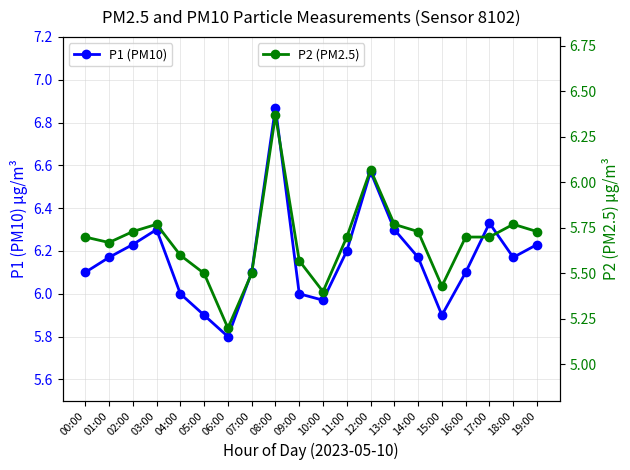

Reading left to right, extract all data points from this chart.

P1 (PM10): 6.1	6.2	6.2	6.3	6.0	5.9	5.8	6.1	6.9	6.0	6.0	6.2	6.6	6.3	6.2	5.9	6.1	6.3	6.2	6.2
P2 (PM2.5): 5.7	5.7	5.7	5.8	5.6	5.5	5.2	5.5	6.4	5.6	5.4	5.7	6.1	5.8	5.7	5.4	5.7	5.7	5.8	5.7